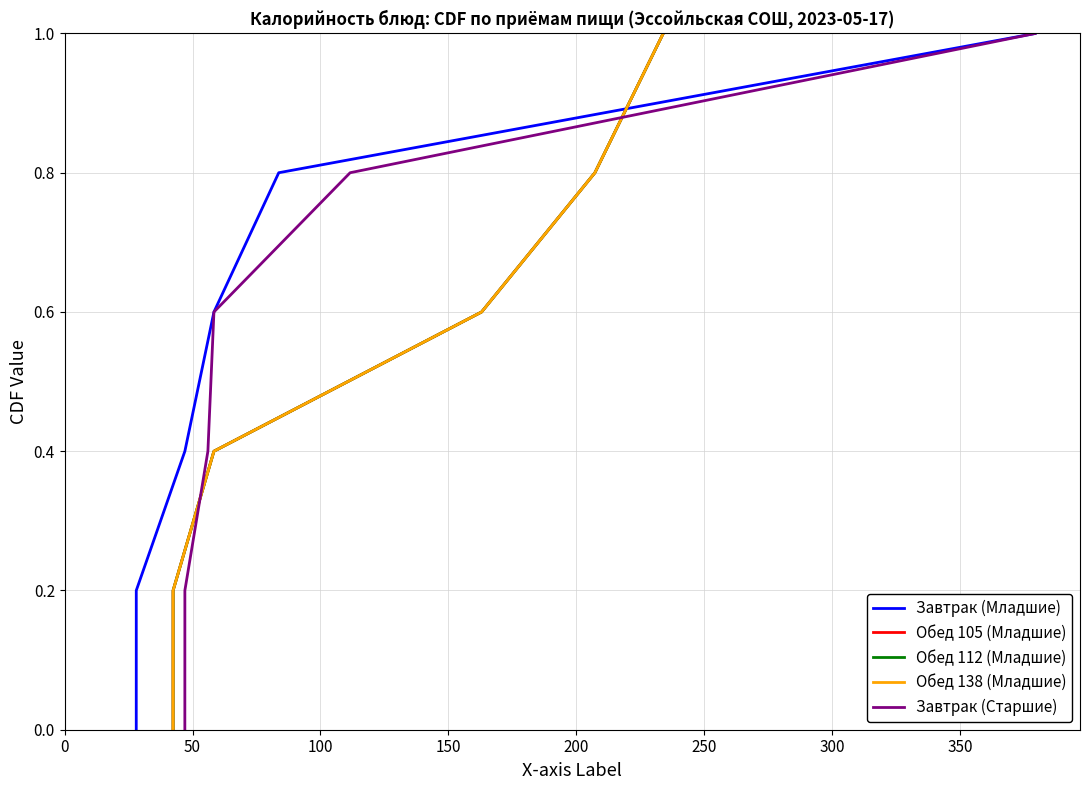

What is the difference between the Обед 105 (Младшие) values at 0 and 100?

0.4